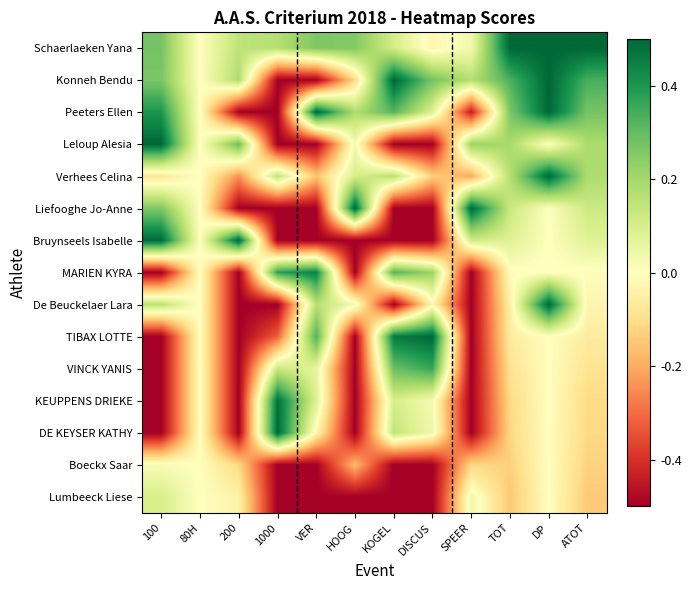

How many series are shown in this chart?

15